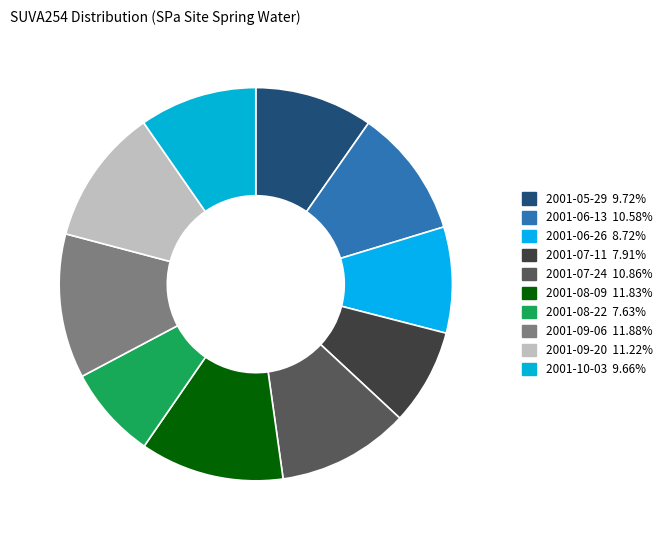

Count the number of slices in the pie.

10